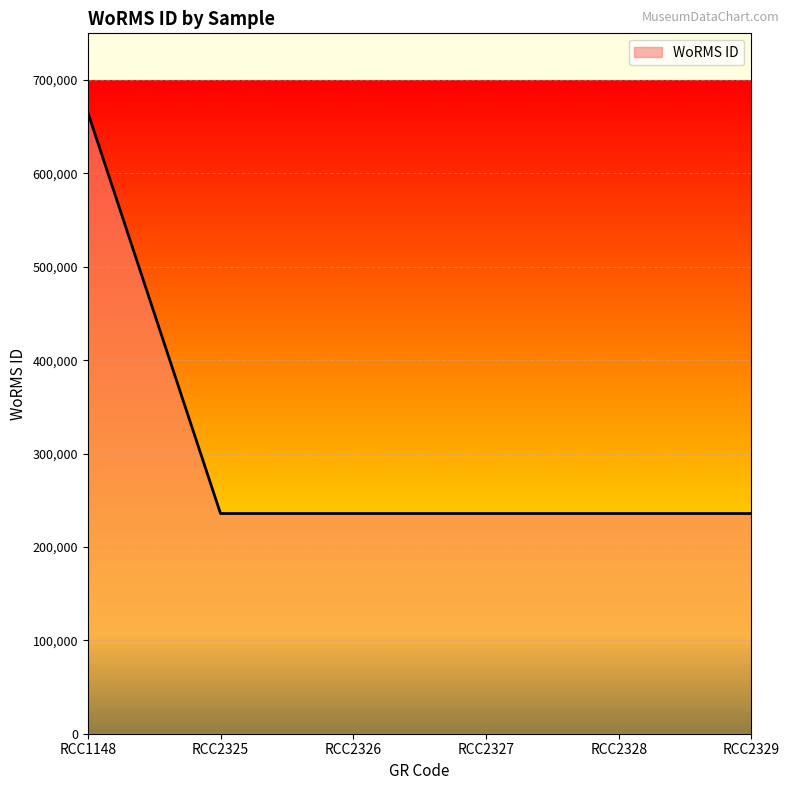

What is the average value?

307432